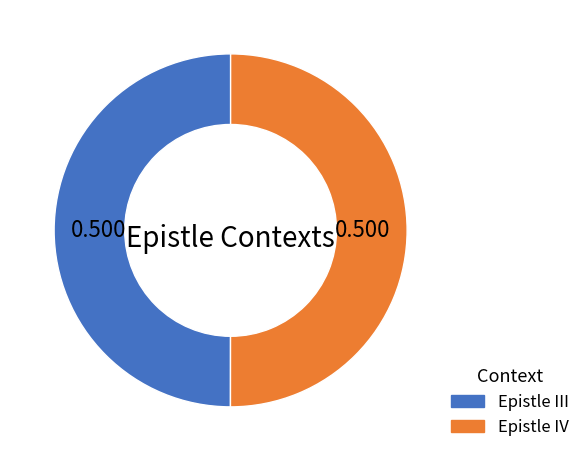

How many segments does this pie chart have?

2